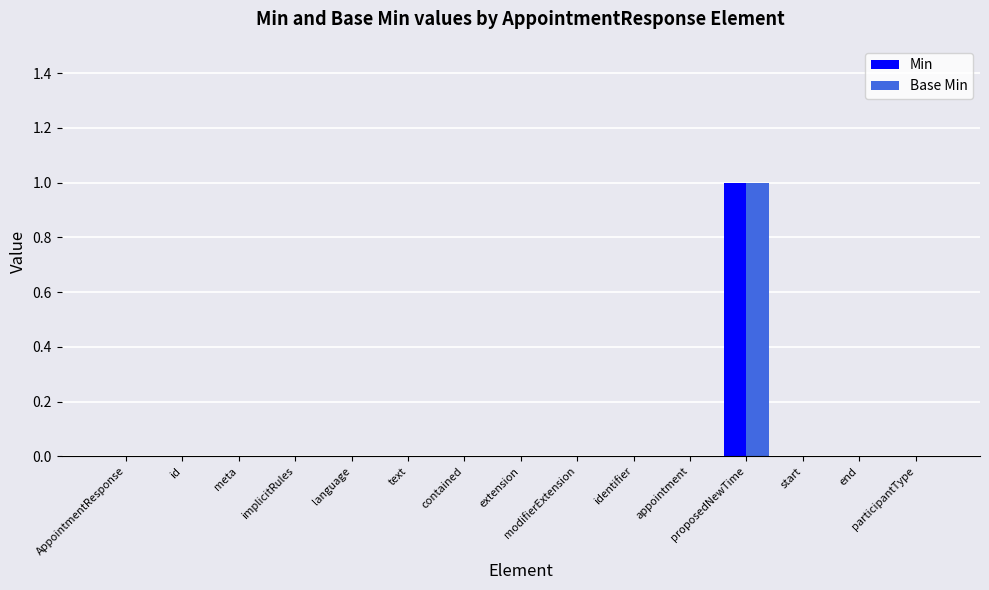

Count the number of data series in this chart.

2